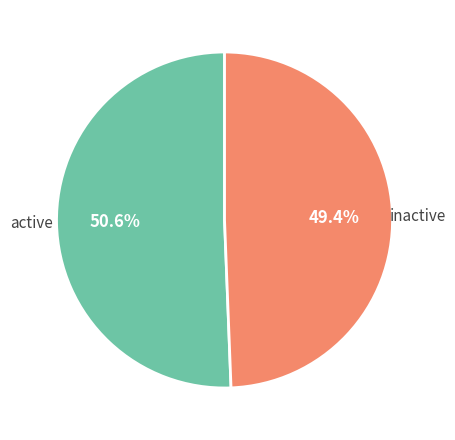

Is there any slice that represents more than half of the pie?

Yes